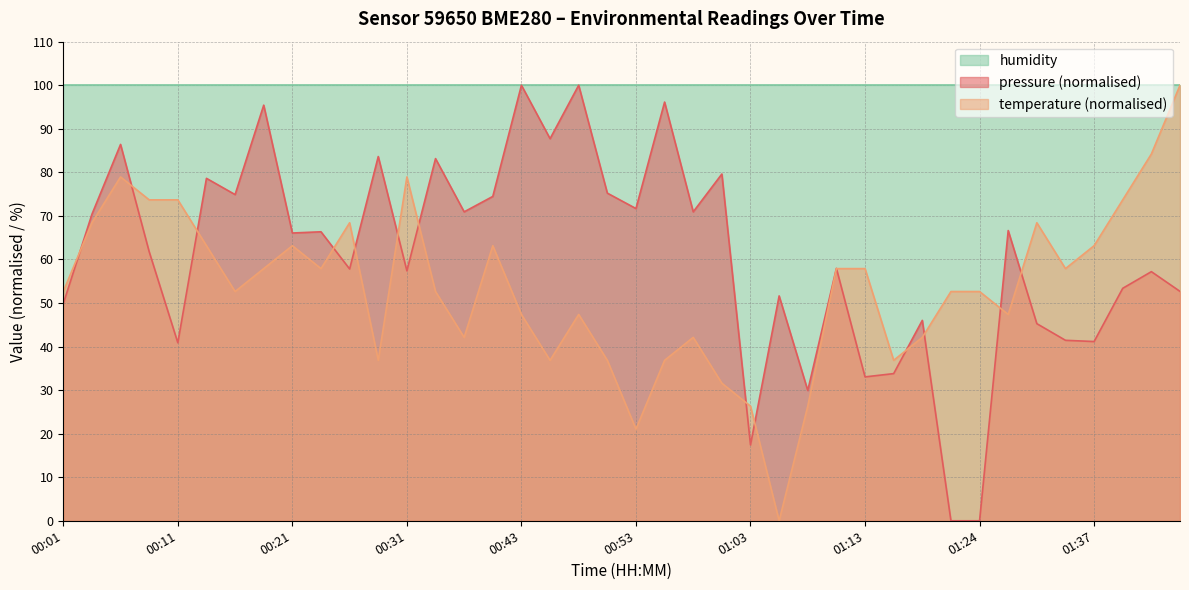

List the series in order of their overall mean, highest first.

humidity, pressure (normalised), temperature (normalised)